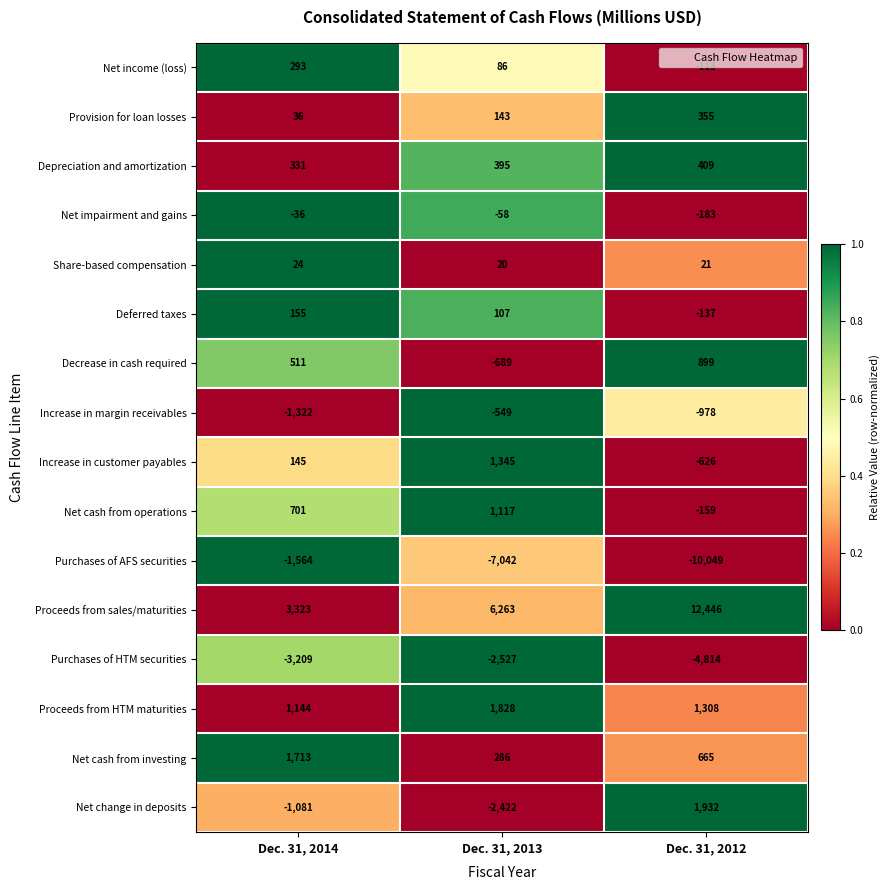

True or false: Purchases of HTM securities has a value of -3326 at Dec. 31, 2013.

False